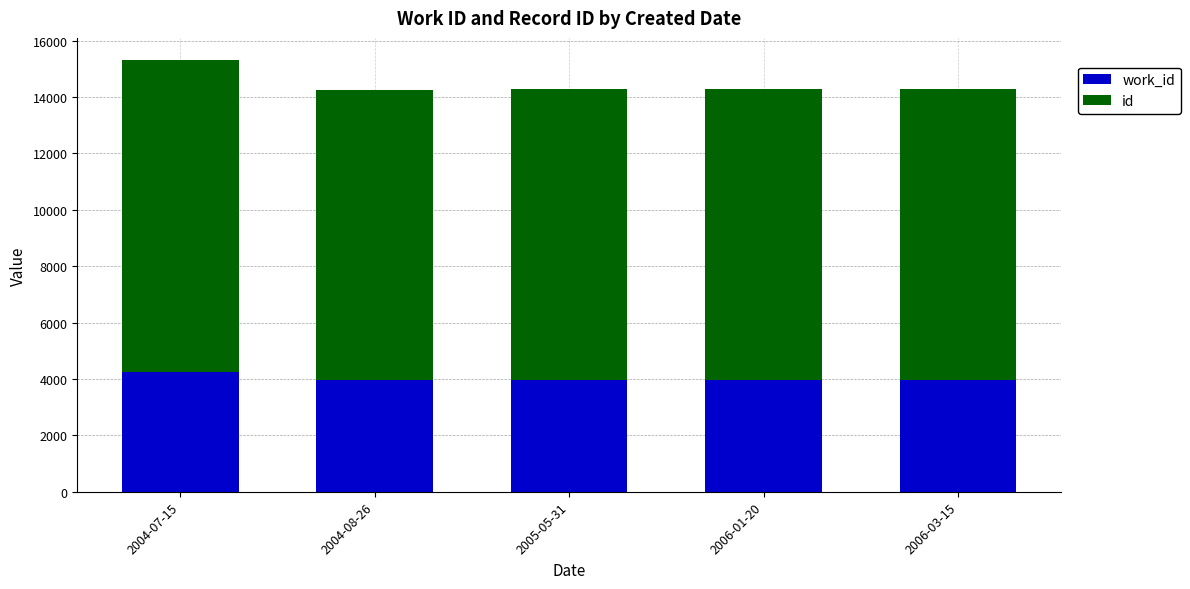

What is the total value across all series at 2004-08-26?

14259